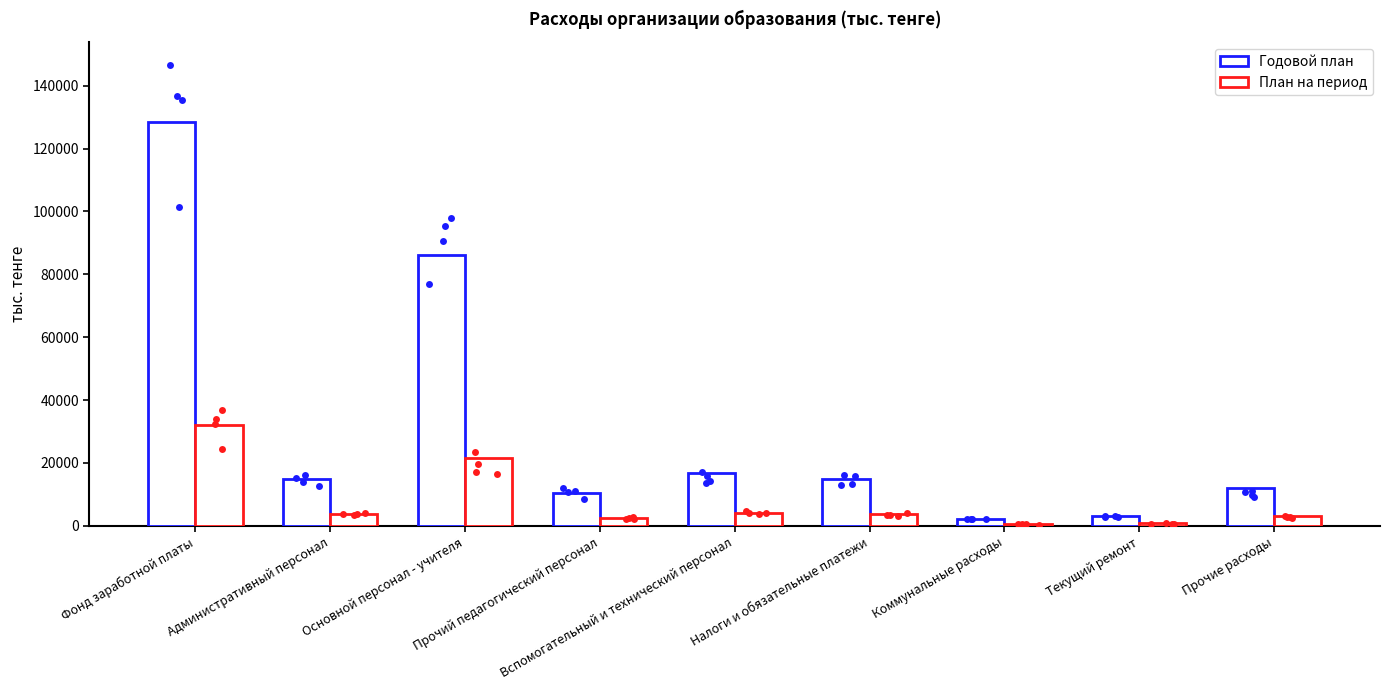

At how many categories does at least one series exceed 86424?

1